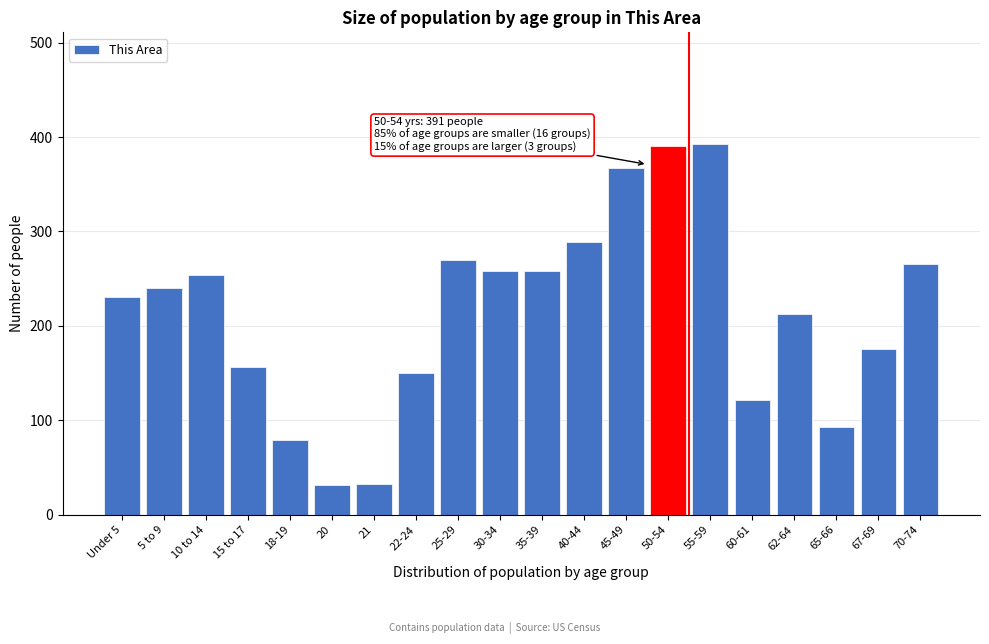

Is it true that the value at 5 to 9 is 357?

False